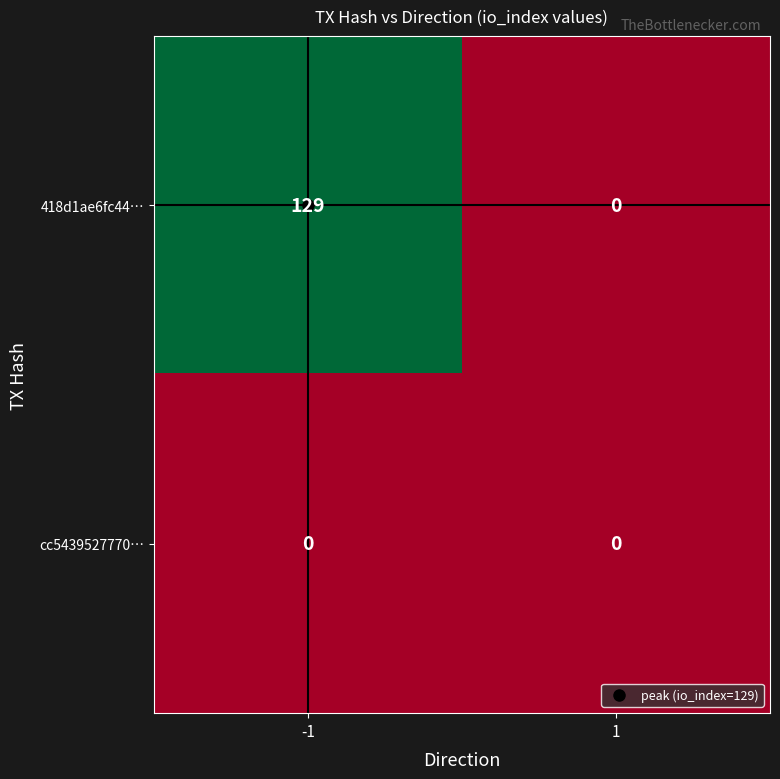

Between -1 and 1, which series saw the biggest shift?

418d1ae6fc44…